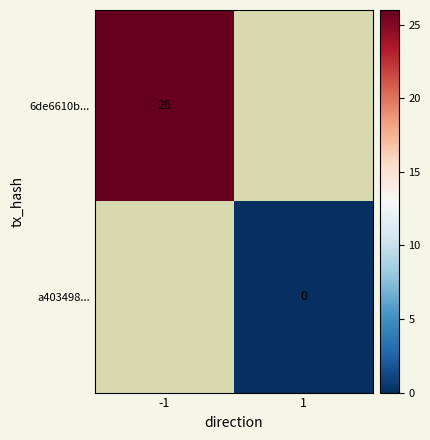

Is the value of 6de6610b... at -1 greater than the value of a403498... at 1?

Yes